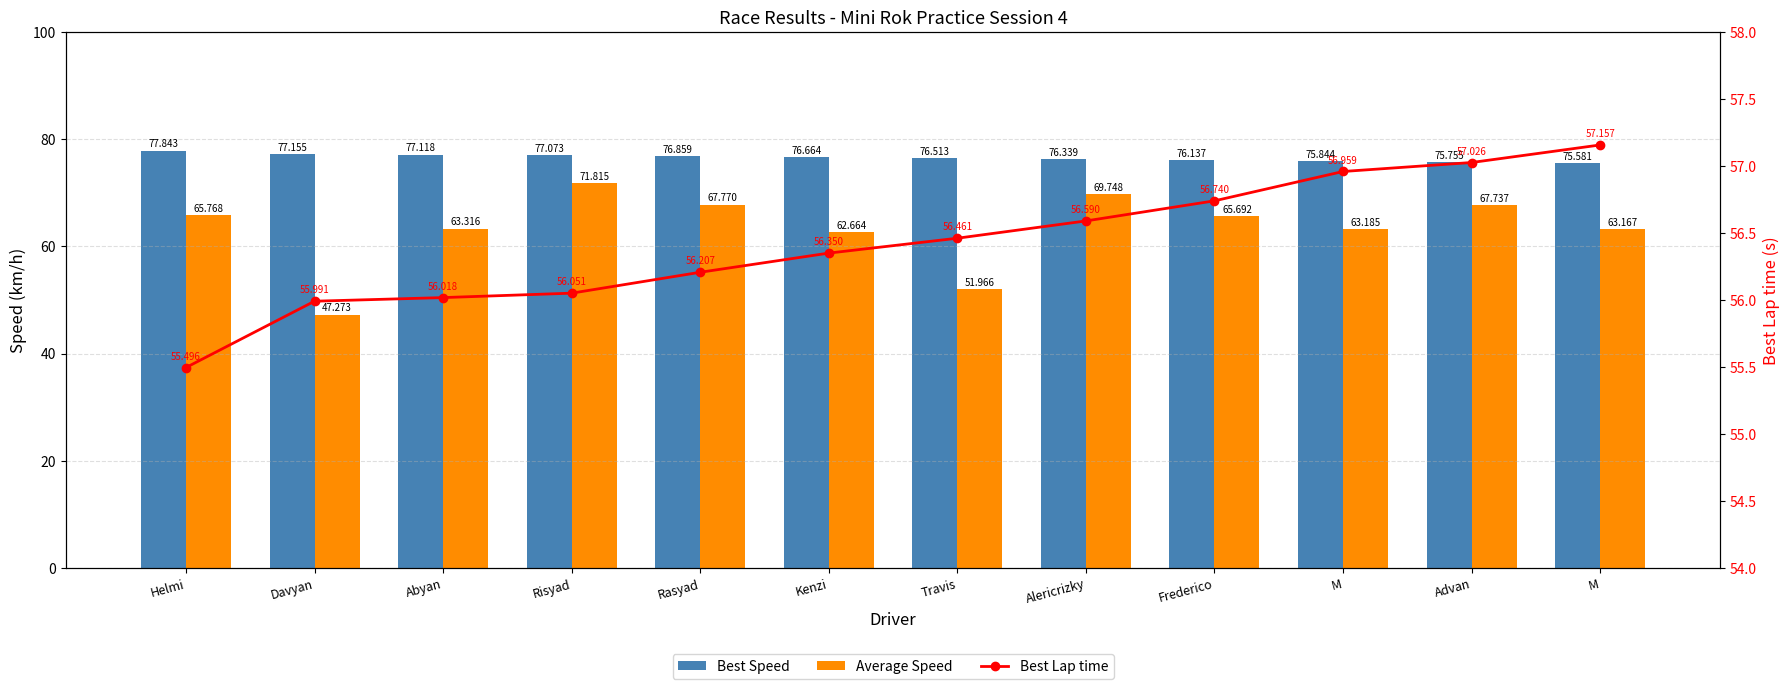

At which category is the sum across all series the highest?

Risyad